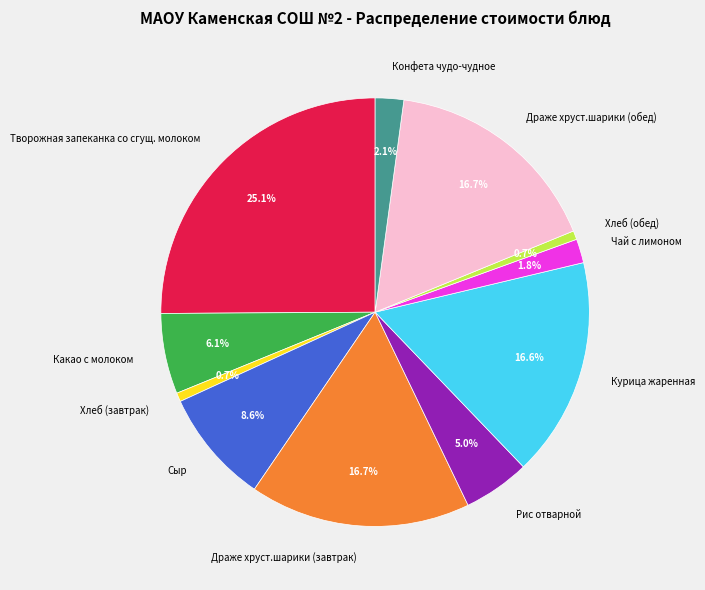

How many slices are in this pie chart?

11